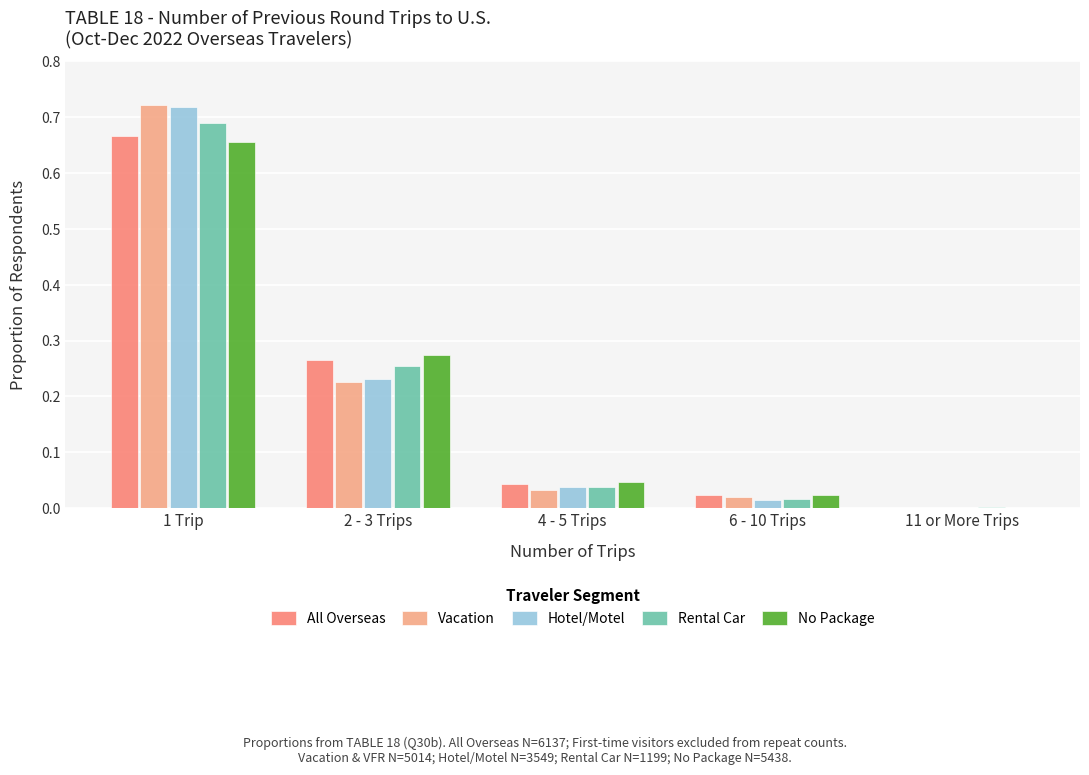

Is the value of Rental Car at 11 or More Trips greater than the value of No Package at 1 Trip?

No